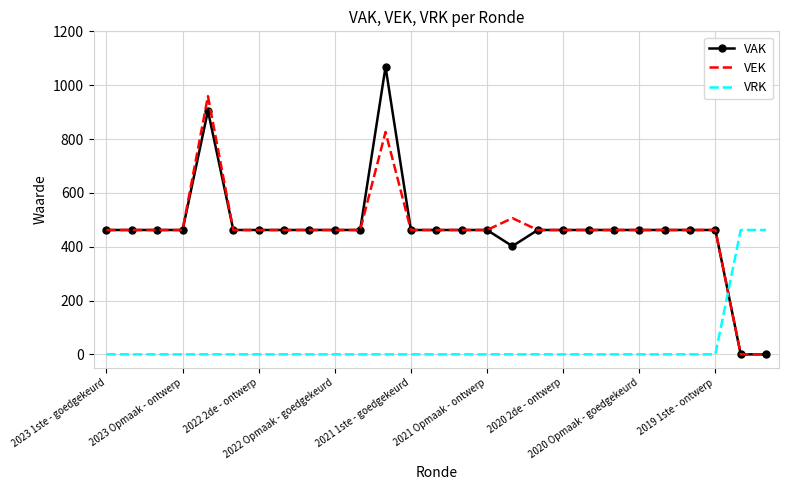

What is the sum of all VRK values?

924